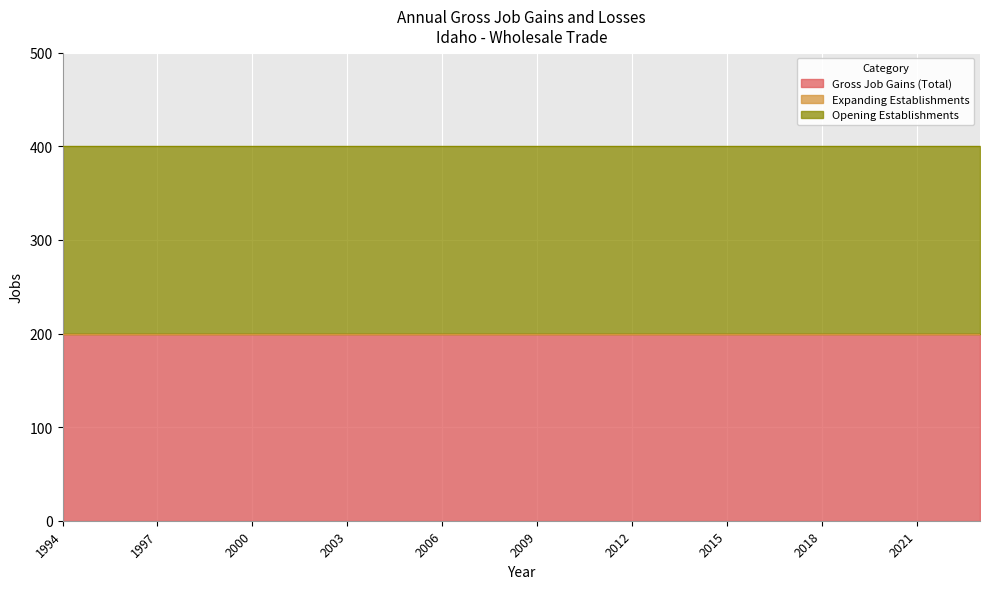

Reading left to right, what are all the values shown in this chart?

Gross Job Gains (Total): 1994=200	1995=200	1996=200	1997=200	1998=200	1999=200	2000=200	2001=200	2002=200	2003=200	2004=200	2005=200	2006=200	2007=200	2008=200	2009=200	2010=200	2011=200	2012=200	2013=200	2014=200	2015=200	2016=200	2017=200	2018=200	2019=200	2020=200	2021=200	2022=200	2023=200
Expanding Establishments: 1994=0	1995=0	1996=0	1997=0	1998=0	1999=0	2000=0	2001=0	2002=0	2003=0	2004=0	2005=0	2006=0	2007=0	2008=0	2009=0	2010=0	2011=0	2012=0	2013=0	2014=0	2015=0	2016=0	2017=0	2018=0	2019=0	2020=0	2021=0	2022=0	2023=0
Opening Establishments: 1994=200	1995=200	1996=200	1997=200	1998=200	1999=200	2000=200	2001=200	2002=200	2003=200	2004=200	2005=200	2006=200	2007=200	2008=200	2009=200	2010=200	2011=200	2012=200	2013=200	2014=200	2015=200	2016=200	2017=200	2018=200	2019=200	2020=200	2021=200	2022=200	2023=200